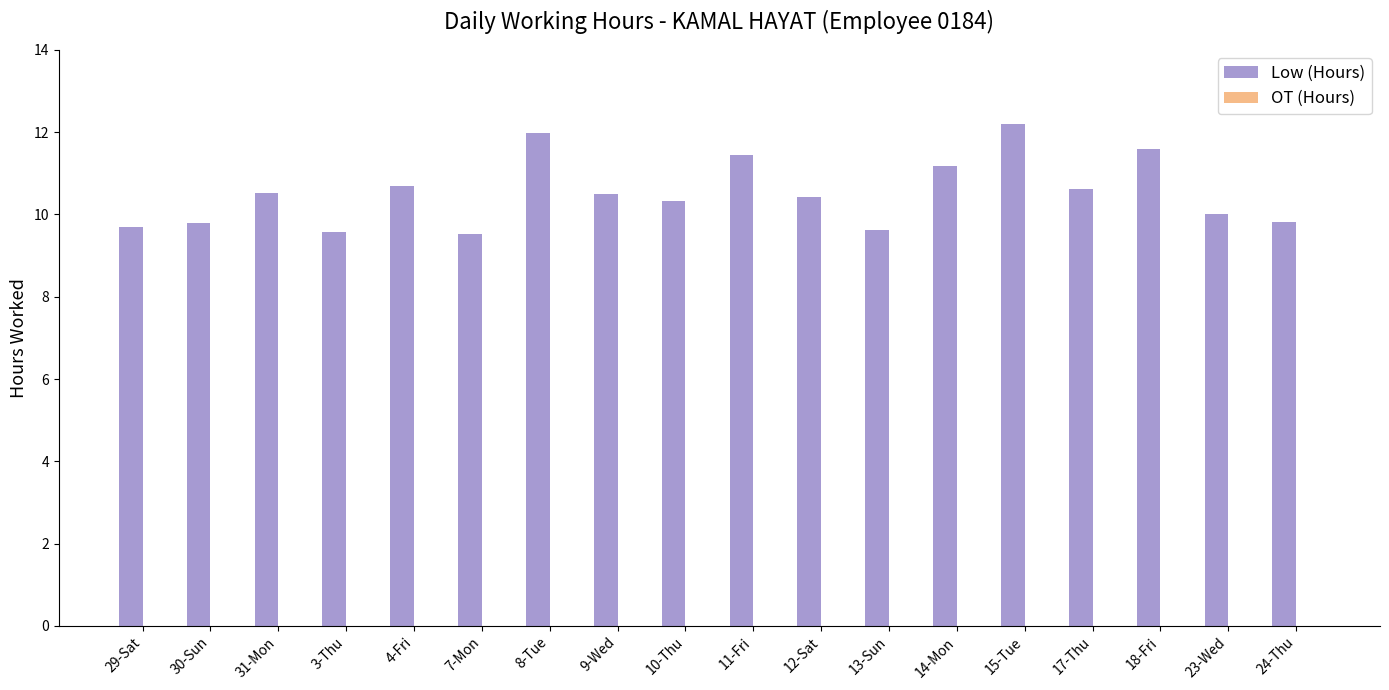

What is the maximum value shown in the chart?

12.2